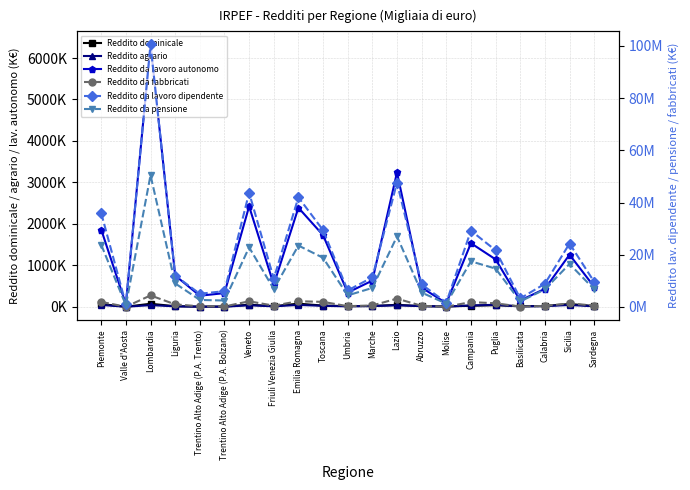

What position from the left is Toscana?

10